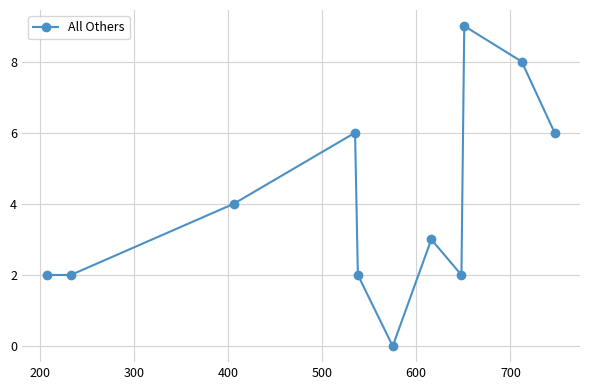

What is the maximum value shown in the chart?

9